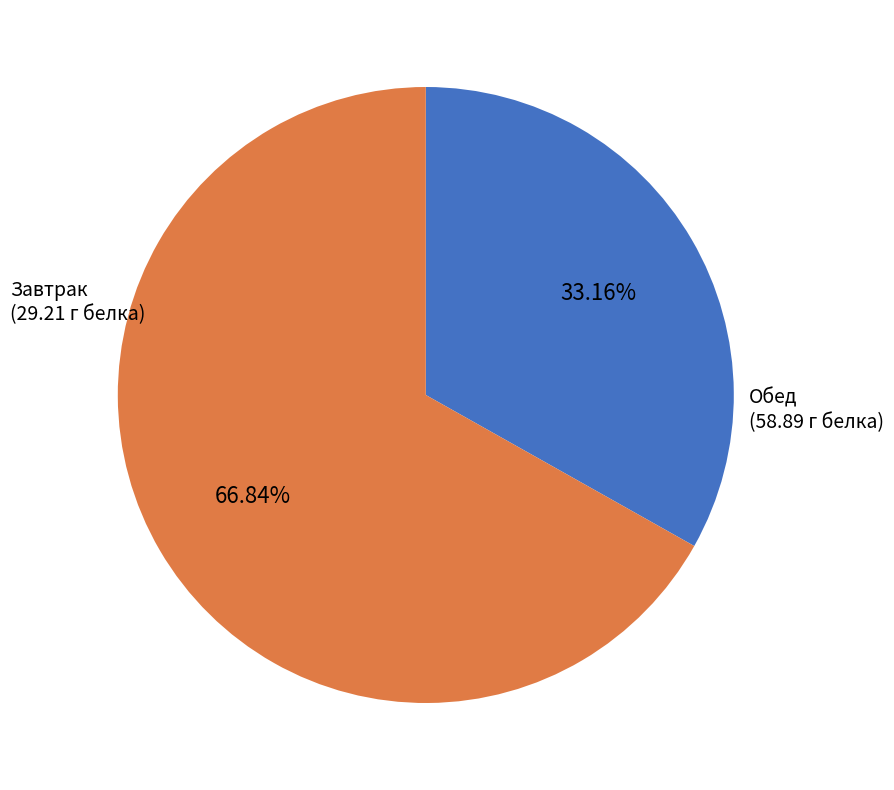

Does any single category account for the majority?

Yes